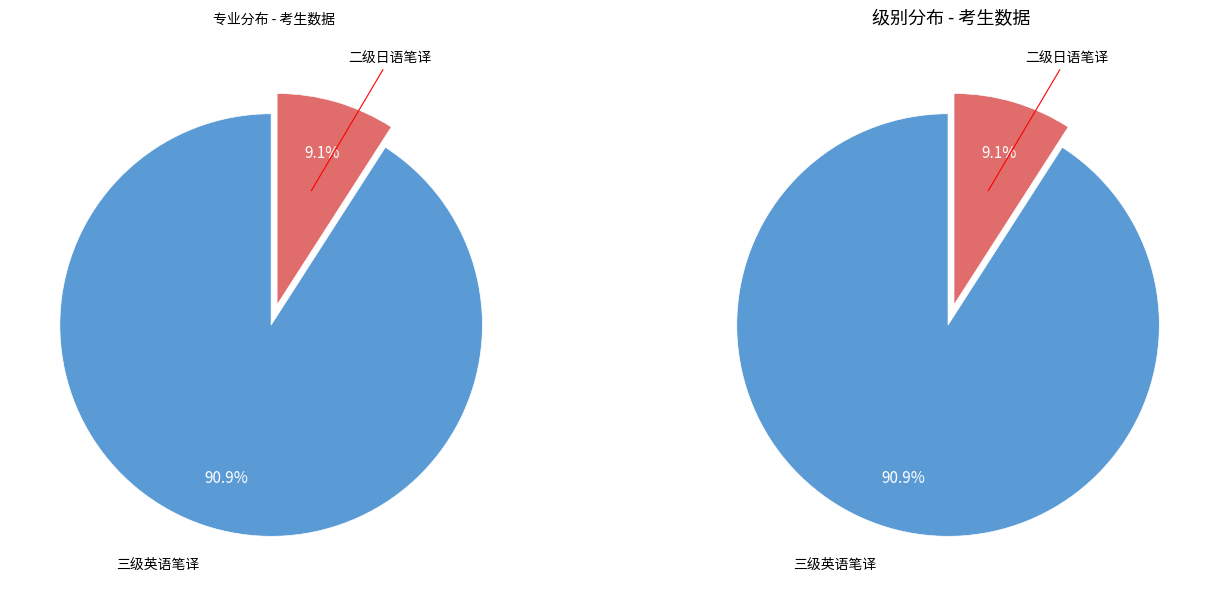

Which category has the biggest portion of the pie?

三级英语笔译